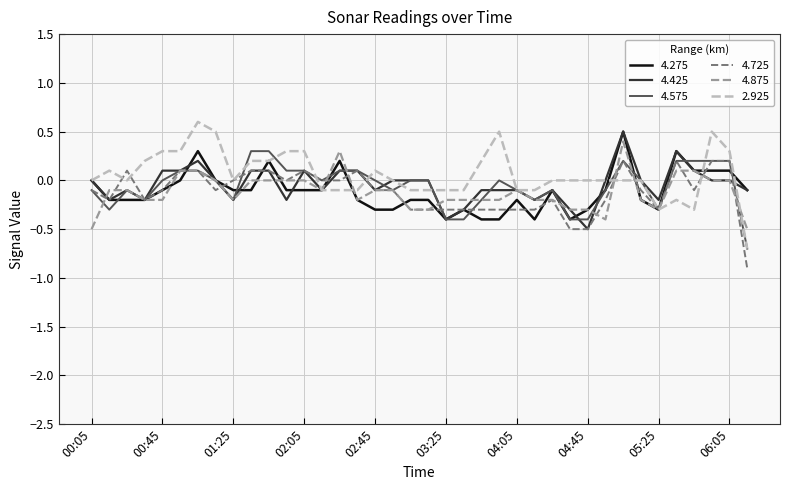

Which series has the largest range (max minus min)?

2.925